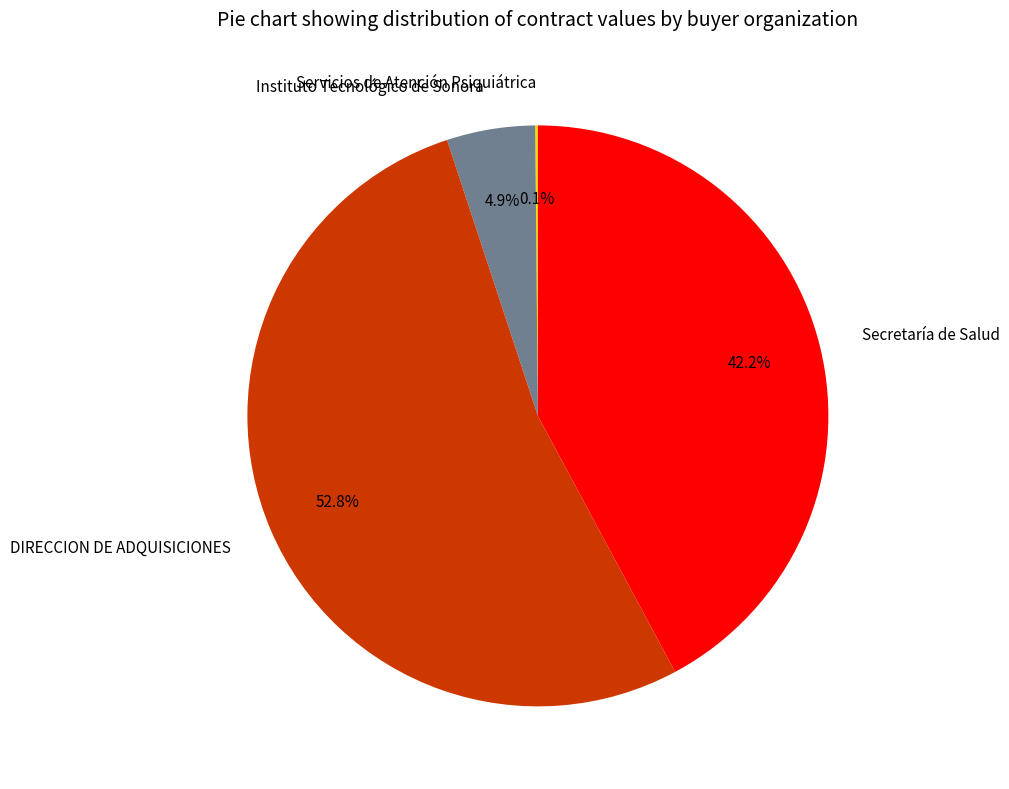

Is the sum of DIRECCION DE ADQUISICIONES and Secretaría de Salud greater than half?

Yes